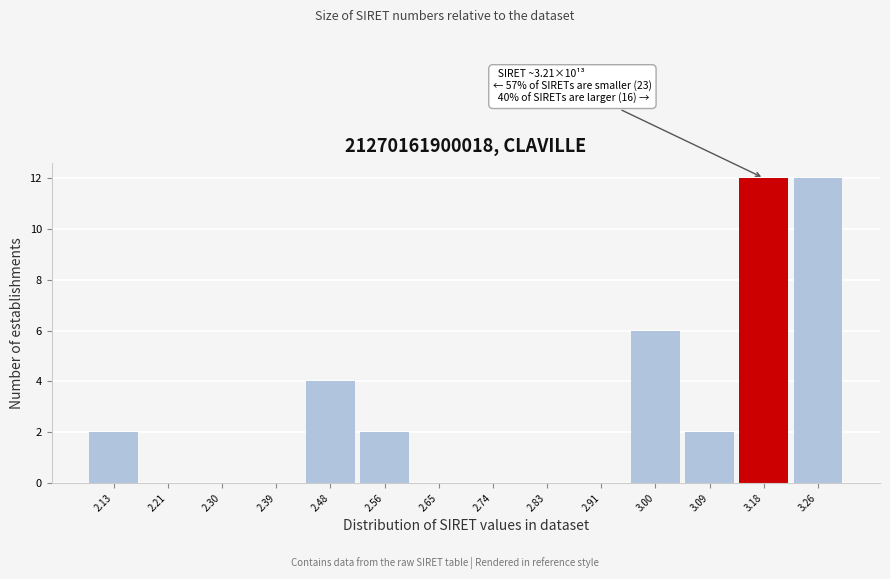

Reading right to left, list all the values displayed in this chart.

3.26=12	3.18=12	3.09=2	3.00=6	2.91=0	2.83=0	2.74=0	2.65=0	2.56=2	2.48=4	2.39=0	2.30=0	2.21=0	2.13=2